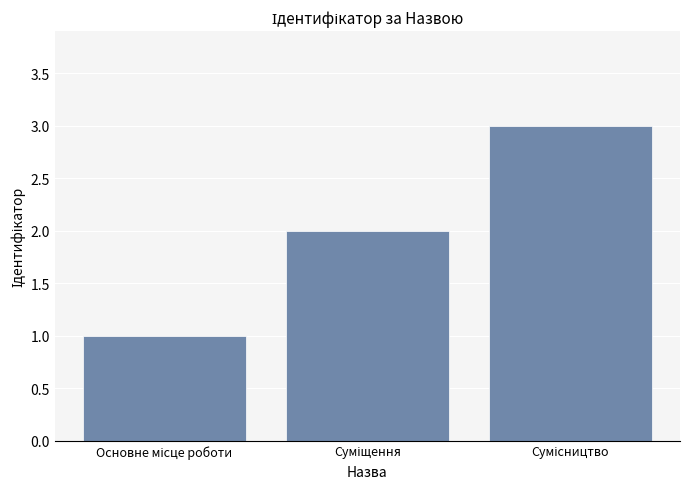

What is the greatest value displayed?

3